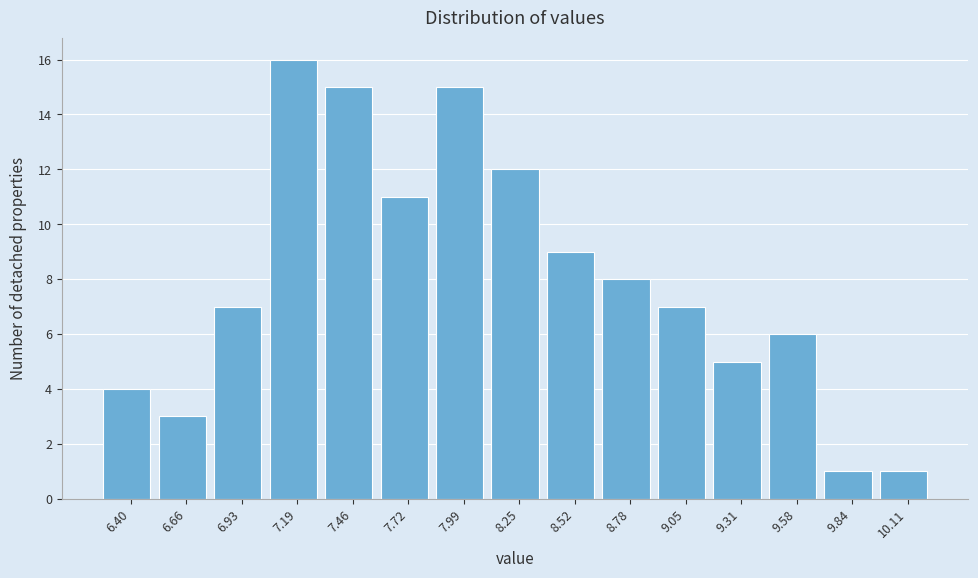

Reading right to left, what are all the values shown in this chart?

1	1	6	5	7	8	9	12	15	11	15	16	7	3	4